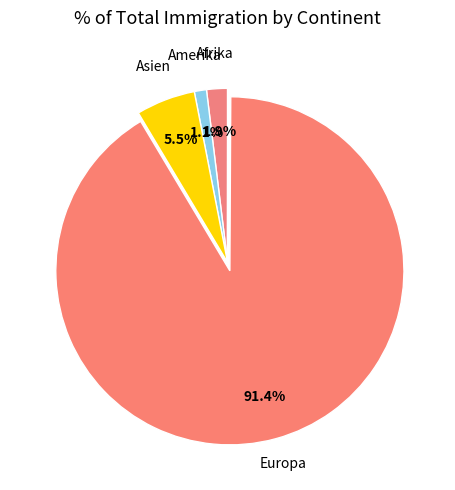

To the nearest percent, what is the average slice percentage?

17%